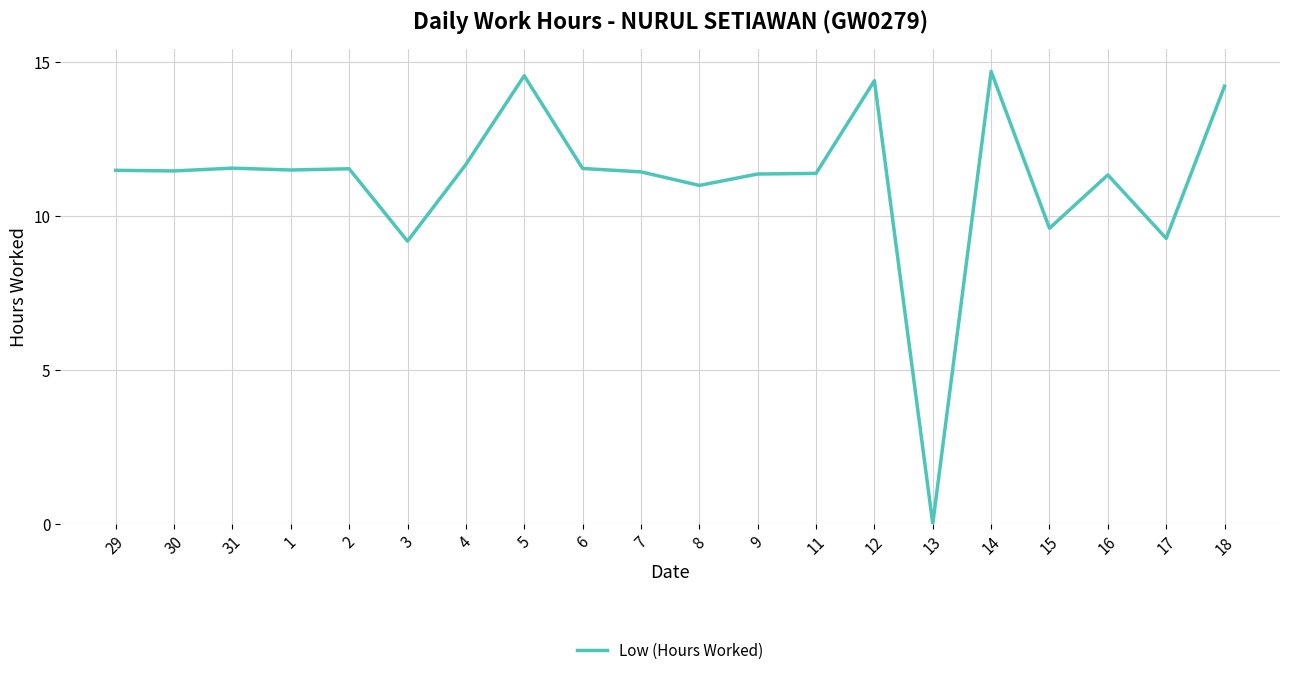

What is the difference between the values at 17 and 8?

1.7